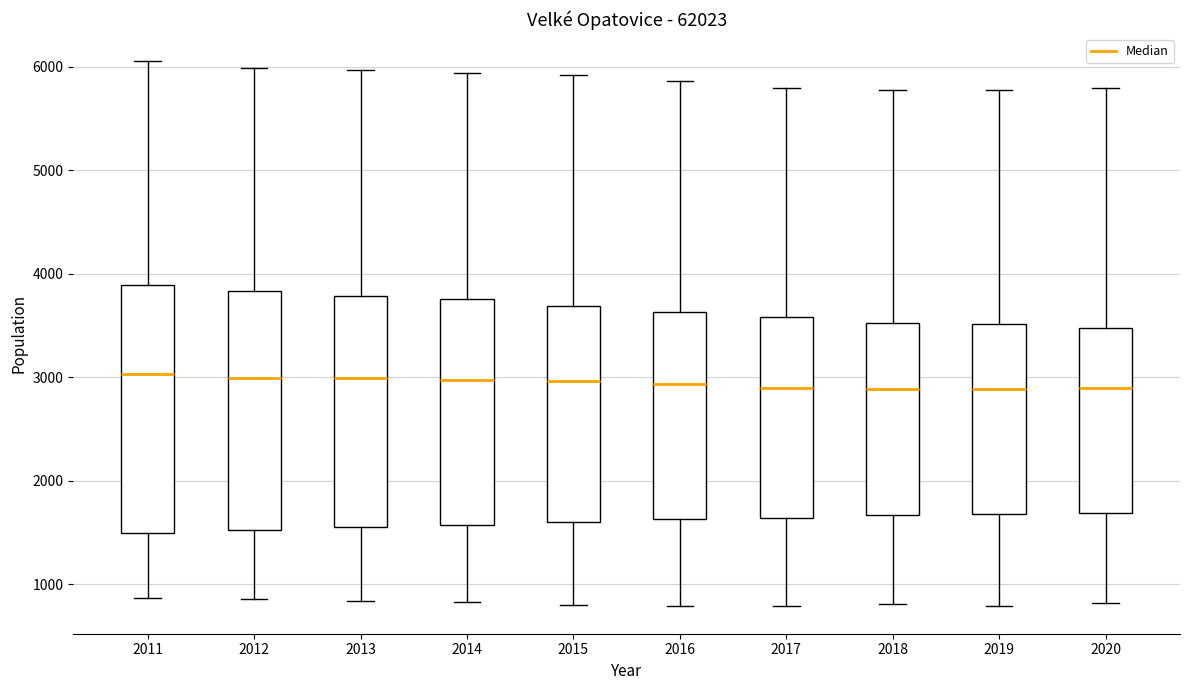

Reading left to right, transcribe this box plot: for each box, give where its median line is, the range the box spans, and where its two whiskers end, as read against the y-axis. The values are not printed on the chart, so give them approximately, as read against the axis.

2011: median 3000, box 1500 to 3900, whiskers 900 to 6100
2012: median 3000, box 1500 to 3800, whiskers 900 to 6000
2013: median 3000, box 1500 to 3800, whiskers 800 to 6000
2014: median 3000, box 1600 to 3800, whiskers 800 to 5900
2015: median 3000, box 1600 to 3700, whiskers 800 to 5900
2016: median 2900, box 1600 to 3600, whiskers 800 to 5900
2017: median 2900, box 1600 to 3600, whiskers 800 to 5800
2018: median 2900, box 1700 to 3500, whiskers 800 to 5800
2019: median 2900, box 1700 to 3500, whiskers 800 to 5800
2020: median 2900, box 1700 to 3500, whiskers 800 to 5800